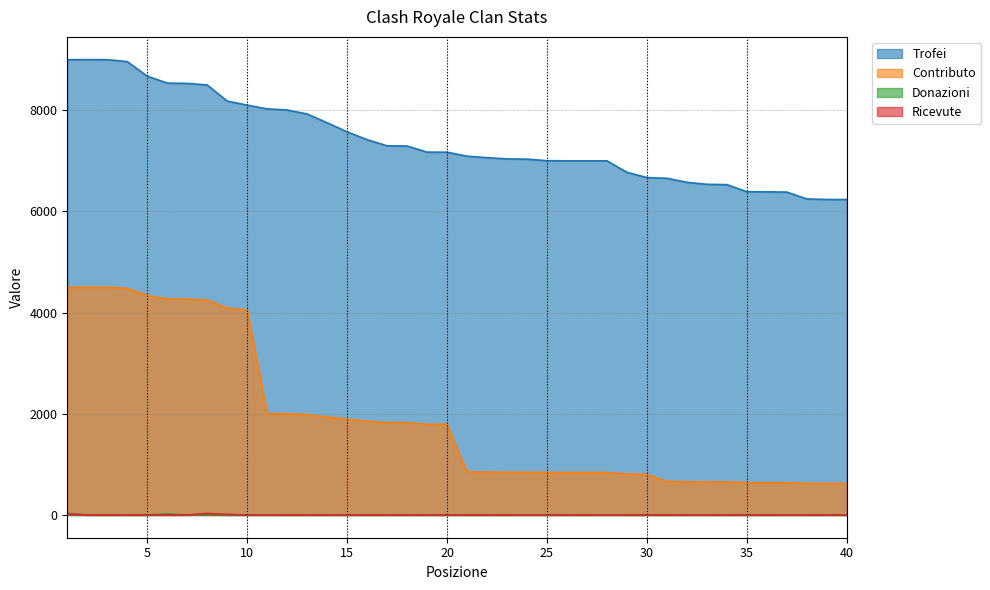

Which series has the largest total across all categories?

Trofei